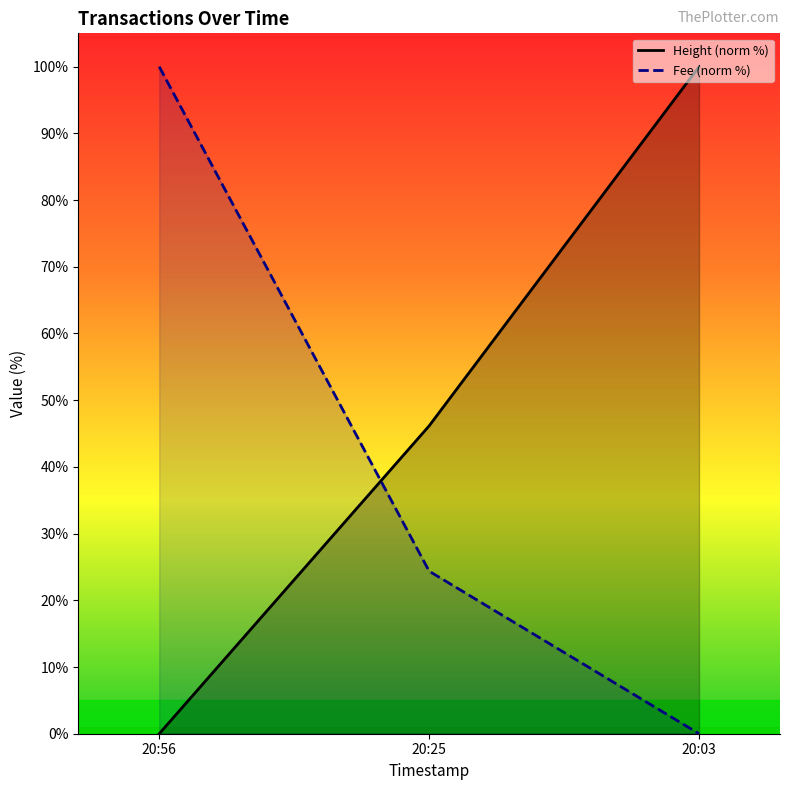

Count the Height (norm %) values in the range 0 to 100.

3